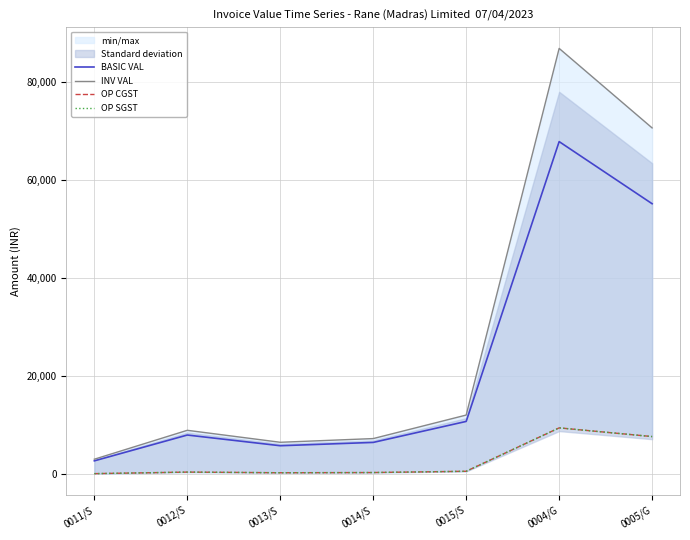

What position from the right is 0004/G?

2